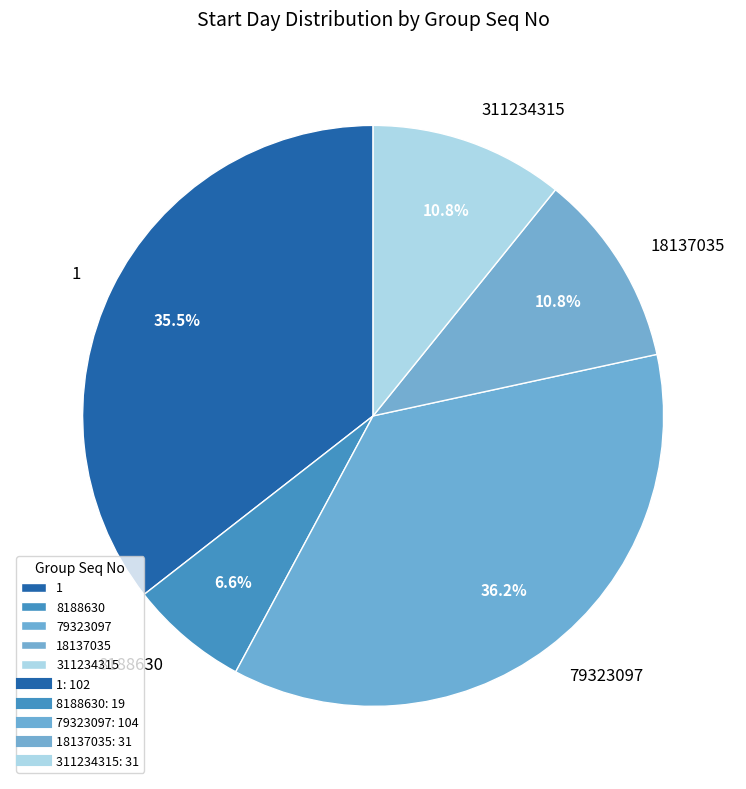

Do 18137035 and 8188630 together represent more than half of the pie?

No